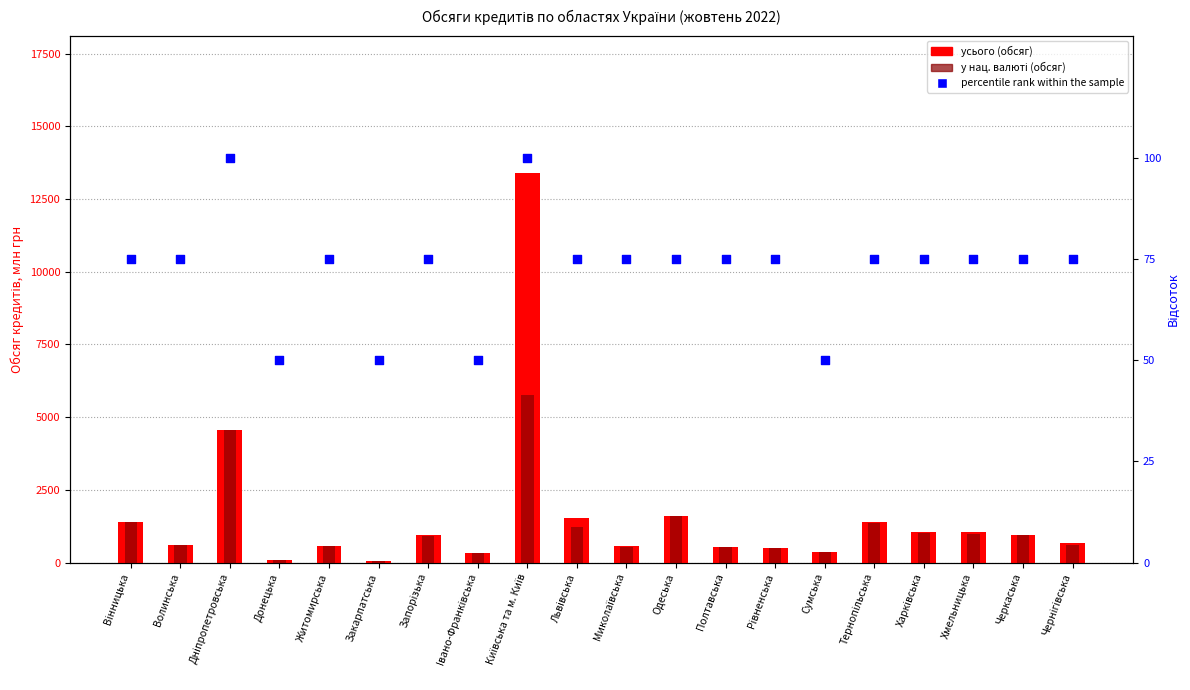

What is the total value across all series at Житомирська?

1237.4